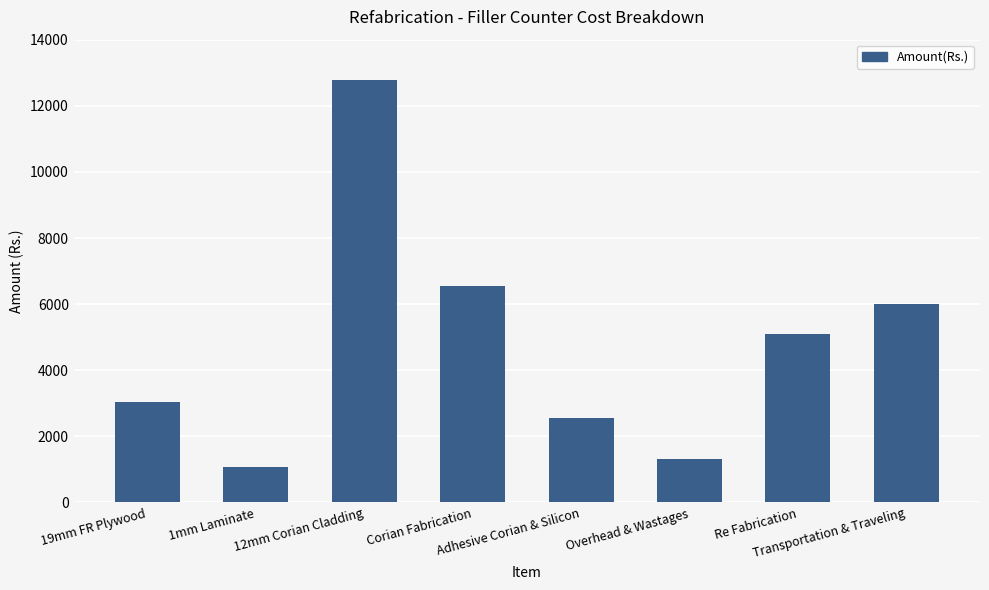

Reading left to right, transcribe all the data shown in this chart.

19mm FR Plywood=3048.0	1mm Laminate=1087.4	12mm Corian Cladding=12787.6	Corian Fabrication=6539.1	Adhesive Corian & Silicon=2550.0	Overhead & Wastages=1300.6	Re Fabrication=5100.0	Transportation & Traveling=6000.0